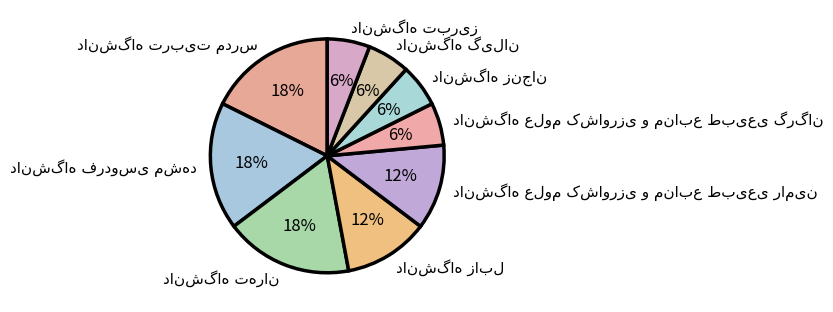

Does any single category account for the majority?

No